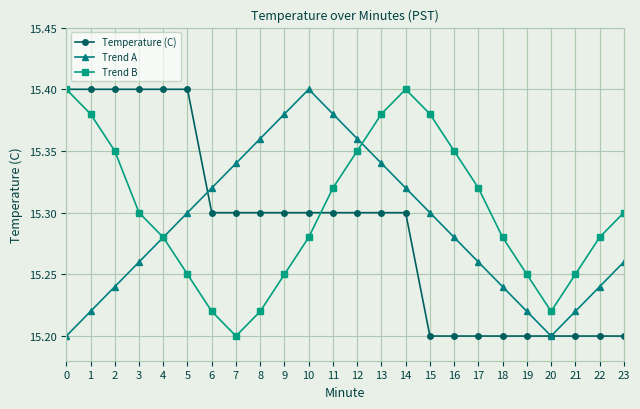

Between 3 and 10, which series saw the biggest shift?

Trend A